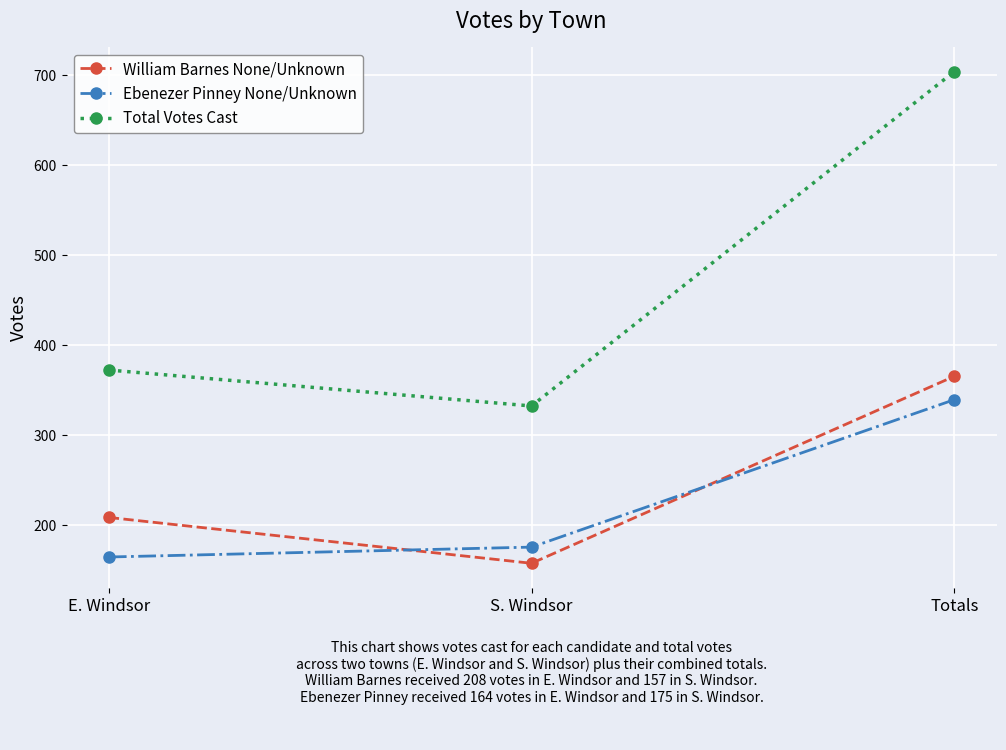

At which label is Ebenezer Pinney None/Unknown closest to 251?

S. Windsor